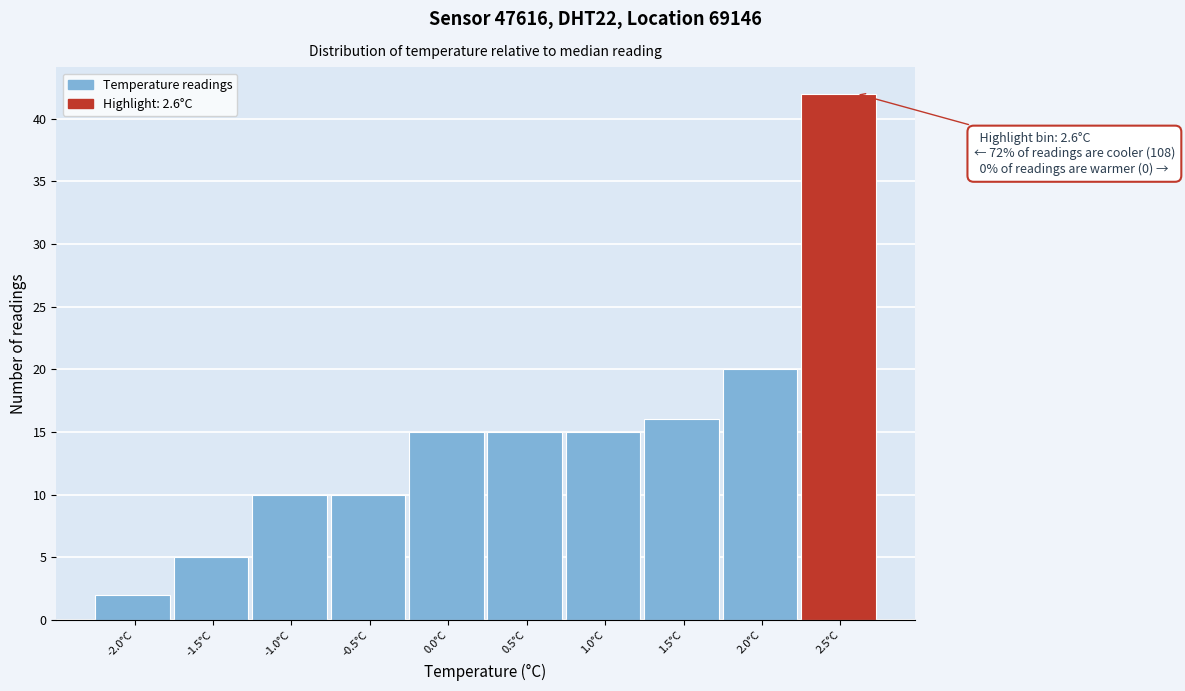

Reading left to right, extract all data points from this chart.

-2.0°C=2	-1.5°C=5	-1.0°C=10	-0.5°C=10	0.0°C=15	0.5°C=15	1.0°C=15	1.5°C=16	2.0°C=20	2.5°C=42